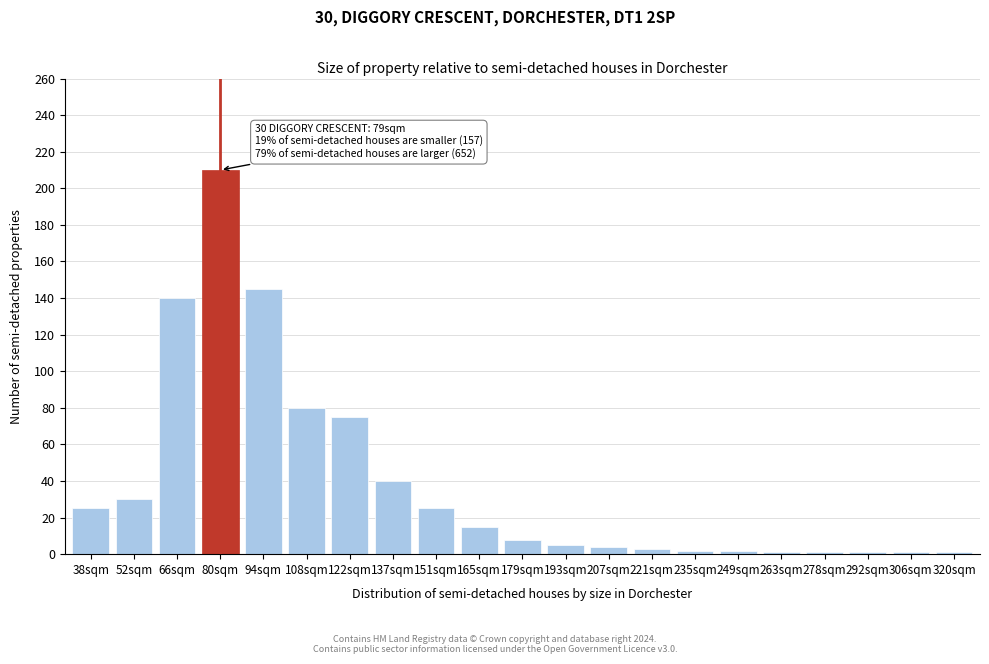

Which label corresponds to the largest value in the chart?

80sqm